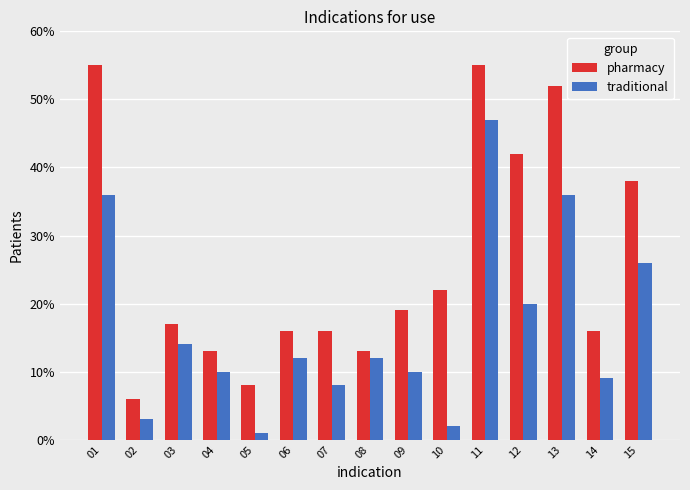

At which label does traditional first exceed 12?

01